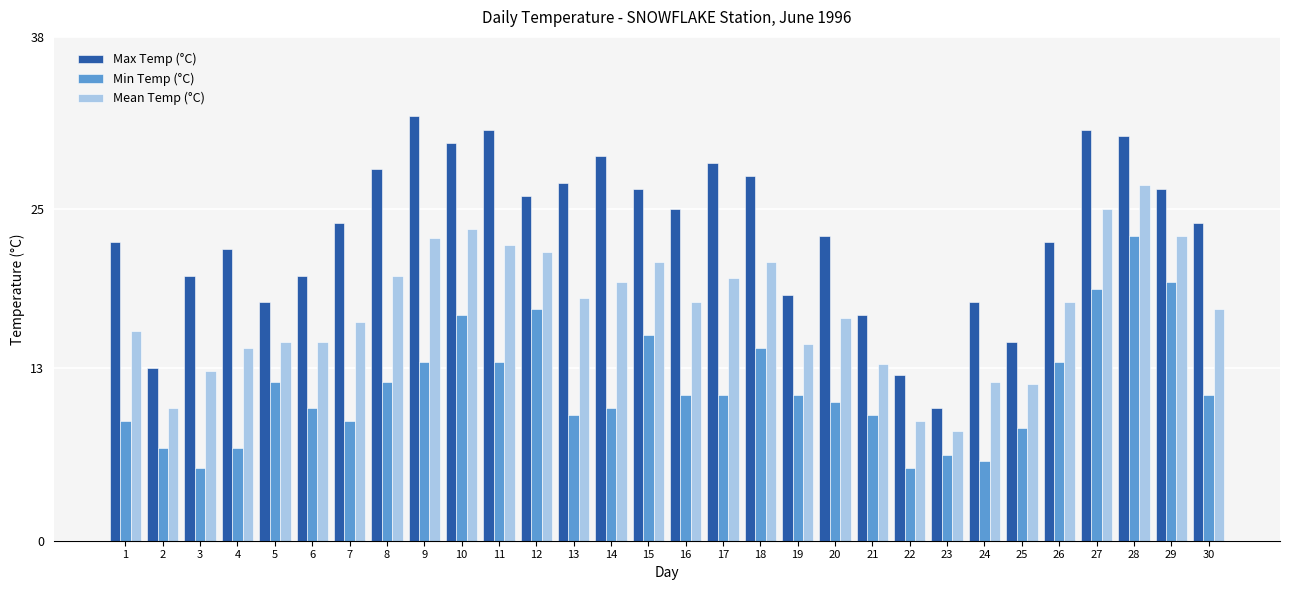

At 3, list the series in order from largest to smallest.

Max Temp (°C), Mean Temp (°C), Min Temp (°C)